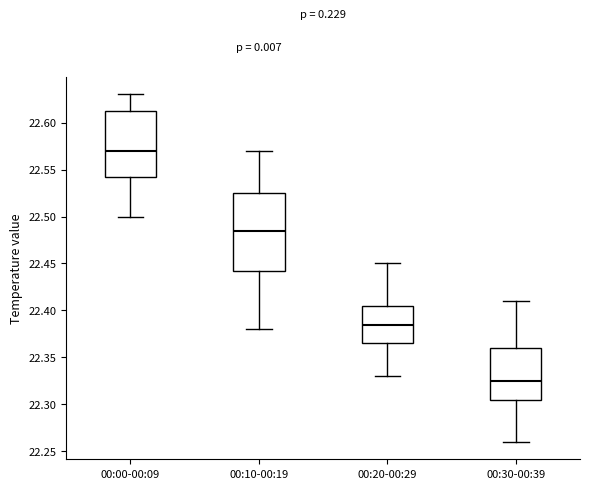

Reading left to right, read every box against the y-axis: the position of its median line, the range the box covers, and the ends of its whiskers. The values are not printed on the chart, so give them approximately, as read against the axis.

00:00-00:09: median 22.570, box 22.545 to 22.615, whiskers 22.500 to 22.630
00:10-00:19: median 22.485, box 22.445 to 22.525, whiskers 22.380 to 22.570
00:20-00:29: median 22.385, box 22.365 to 22.405, whiskers 22.330 to 22.450
00:30-00:39: median 22.325, box 22.305 to 22.360, whiskers 22.260 to 22.410